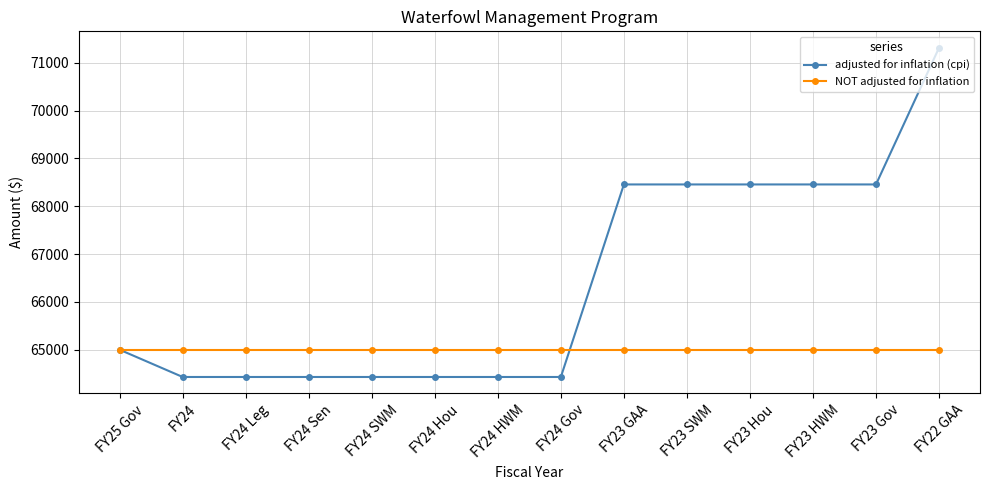

What is the highest value of the NOT adjusted for inflation series?

65000